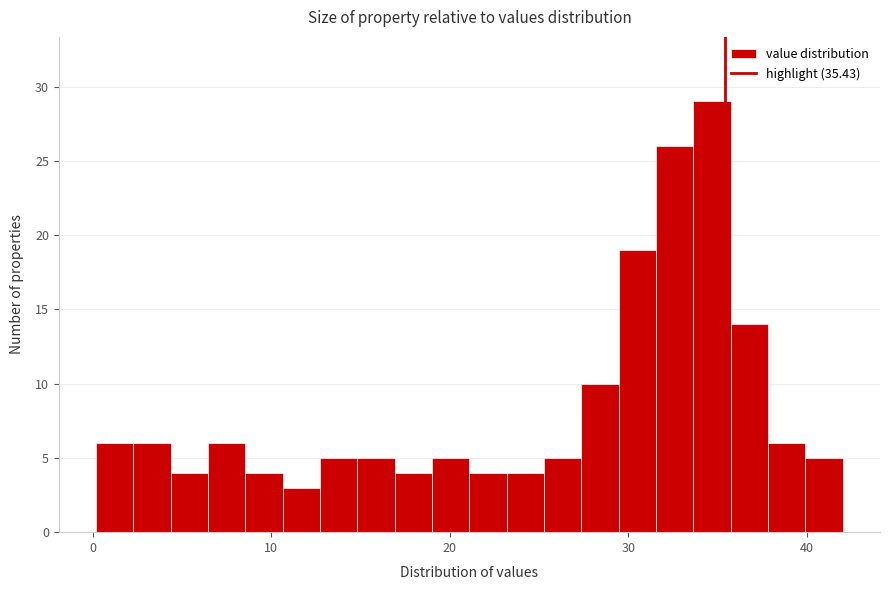

Read against the x-axis, roughly where is the centre of the tallest bar?

35